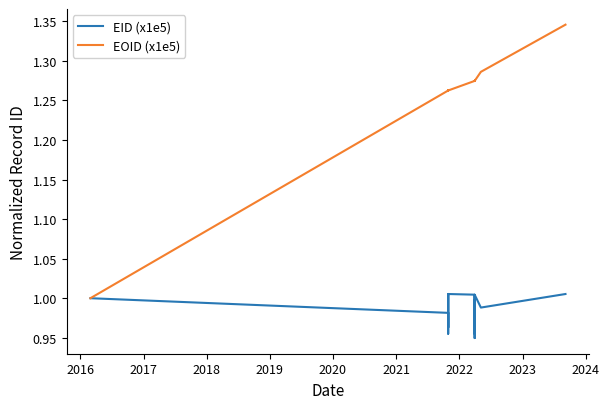

Which series has the widest spread of values?

EOID (x1e5)